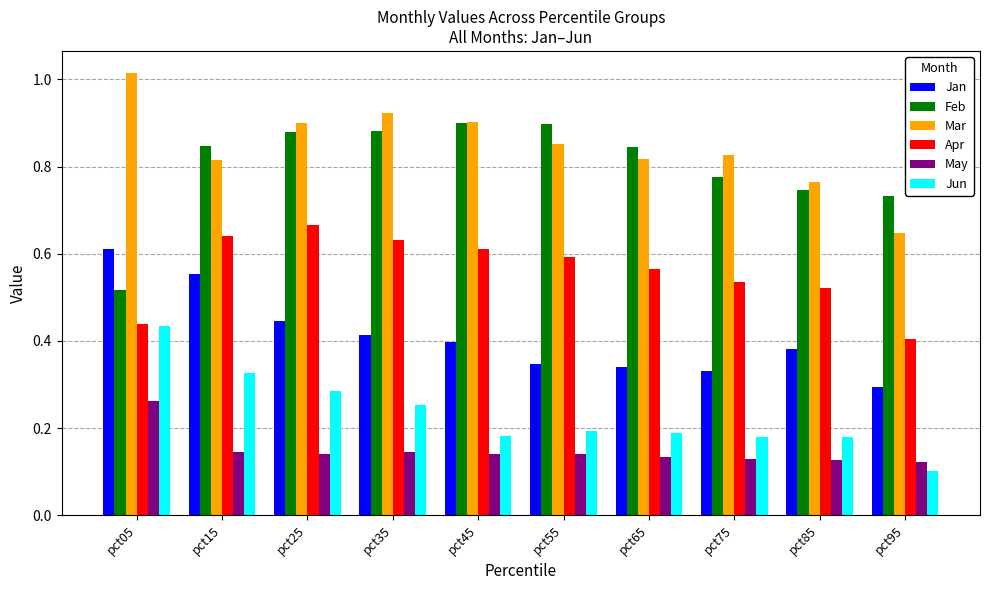

How many bars are there in total?

60